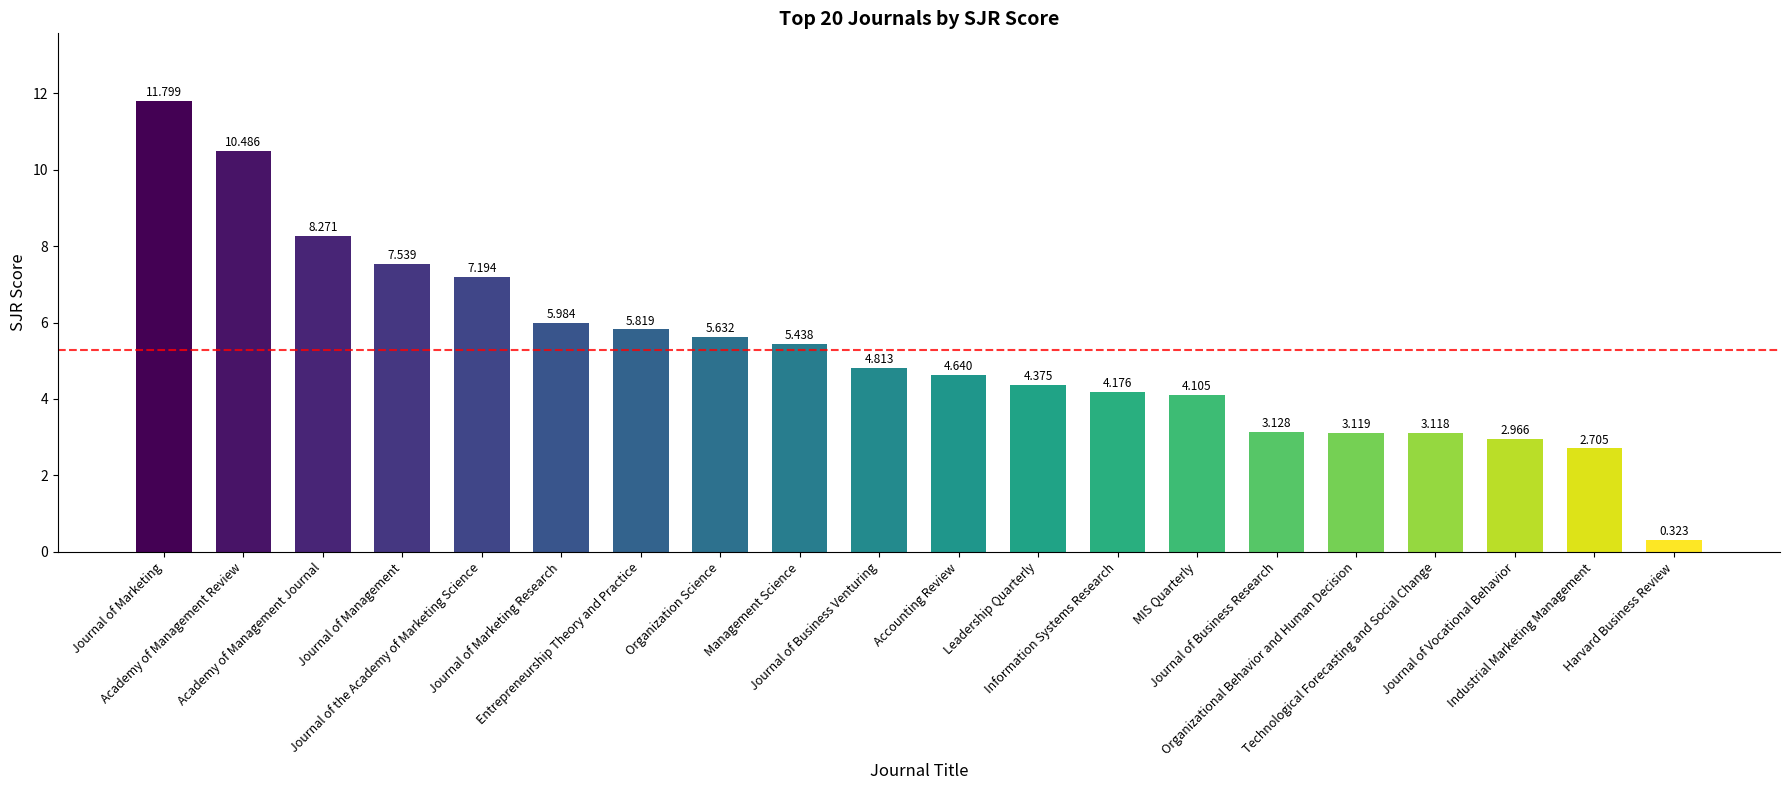

Rank the categories by value from highest to lowest.

Journal of Marketing, Academy of Management Review, Academy of Management Journal, Journal of Management, Journal of the Academy of Marketing Science, Journal of Marketing Research, Entrepreneurship Theory and Practice, Organization Science, Management Science, Journal of Business Venturing, Accounting Review, Leadership Quarterly, Information Systems Research, MIS Quarterly, Journal of Business Research, Organizational Behavior and Human Decision, Technological Forecasting and Social Change, Journal of Vocational Behavior, Industrial Marketing Management, Harvard Business Review